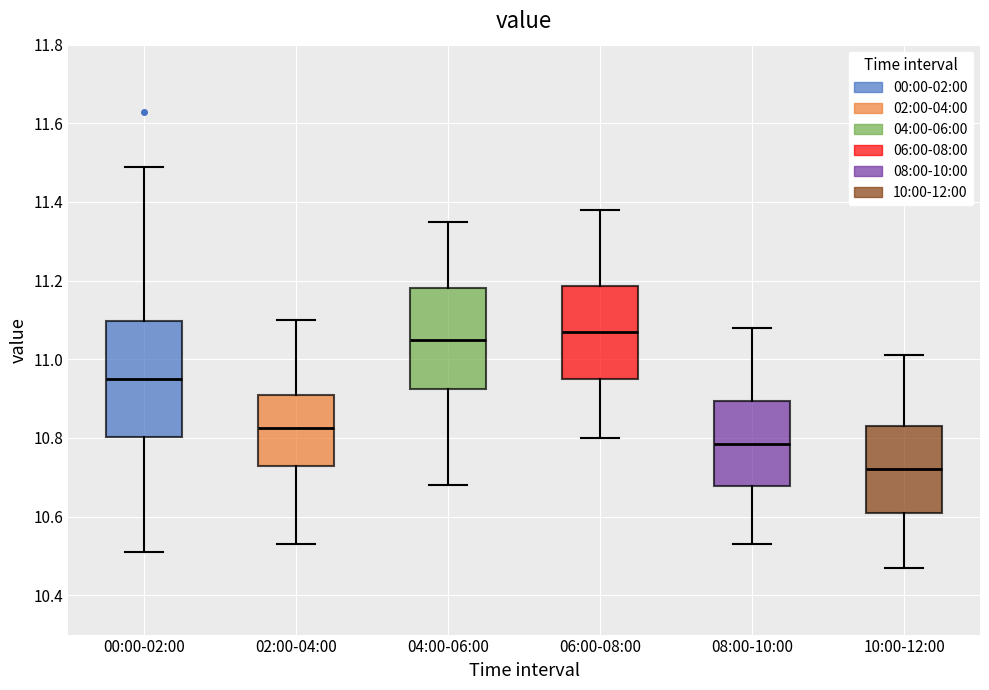

Which box's median line is the lowest?

10:00-12:00